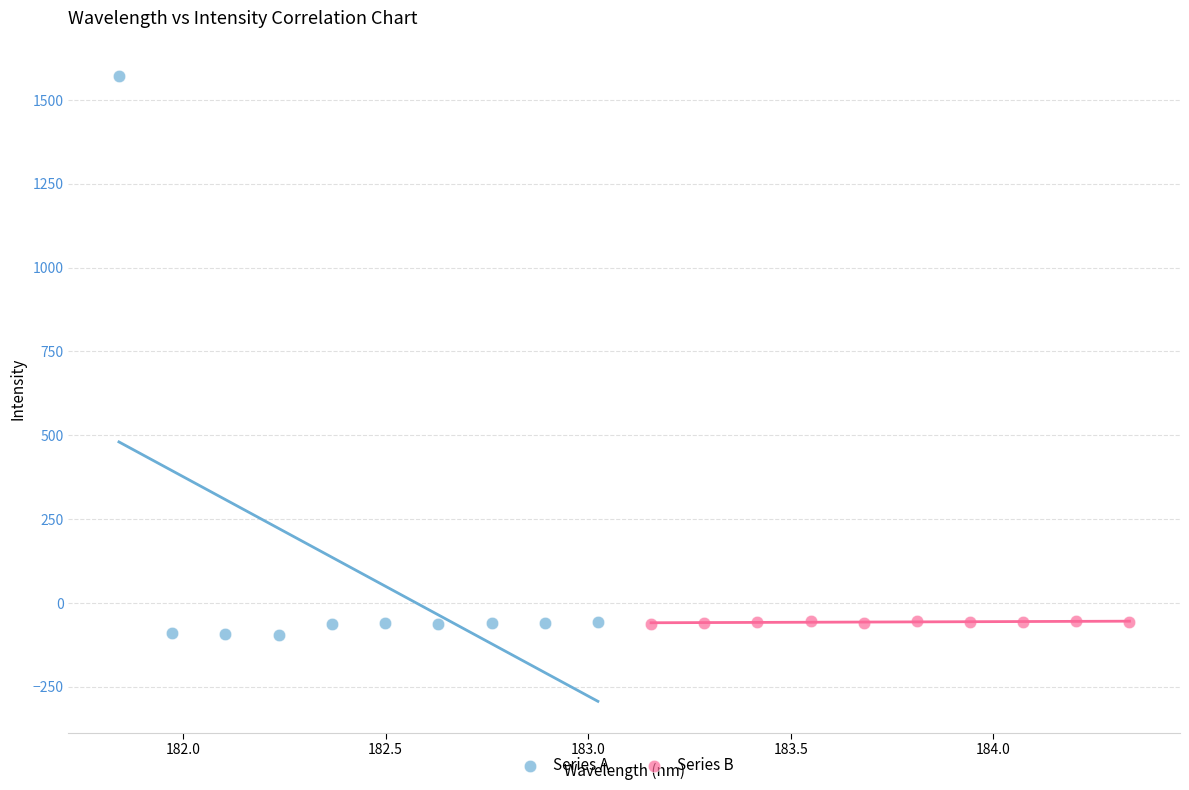

Which series has the largest Y range (max minus min)?

Series A